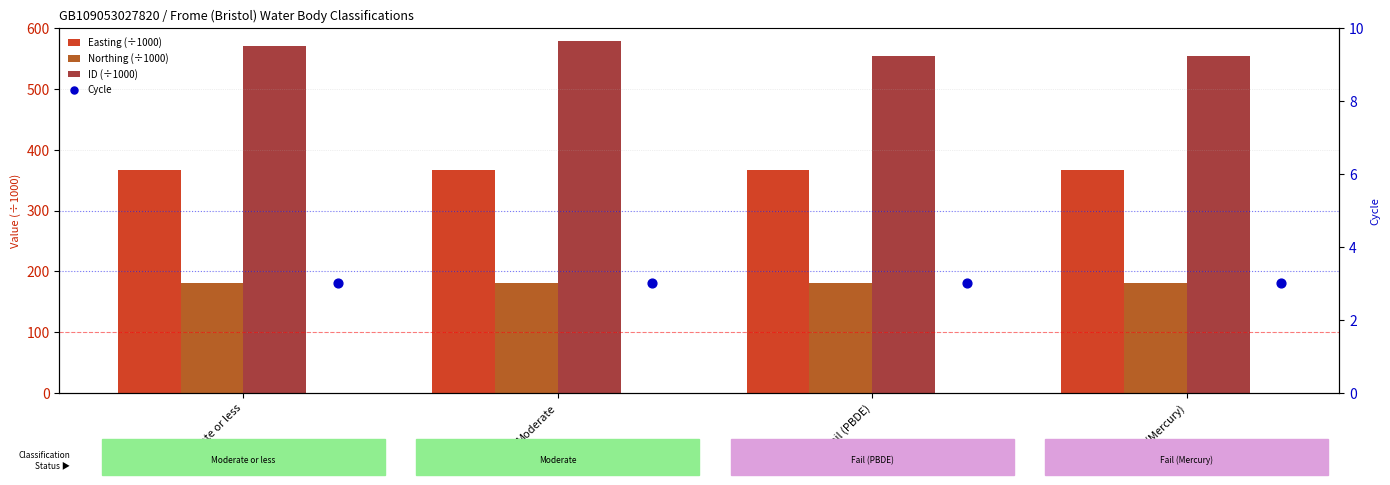

Which series contains the lowest Y value?

Cycle